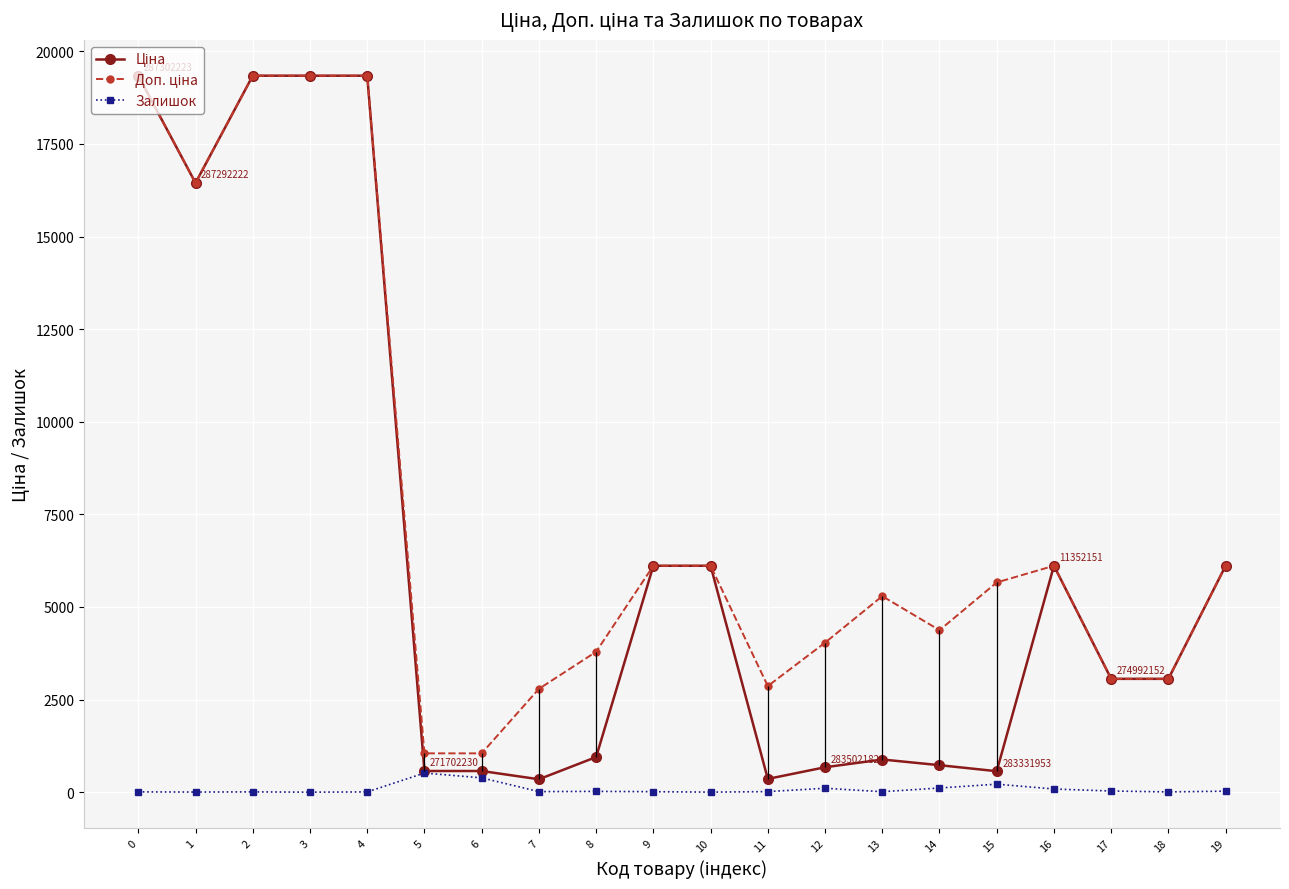

What is the total value across all series at 18?

6126.7